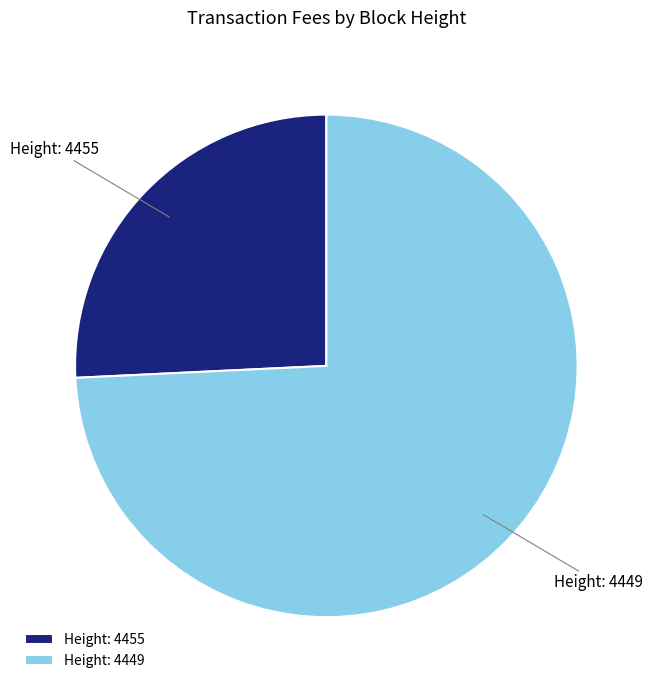

Which category has the biggest portion of the pie?

Height: 4449